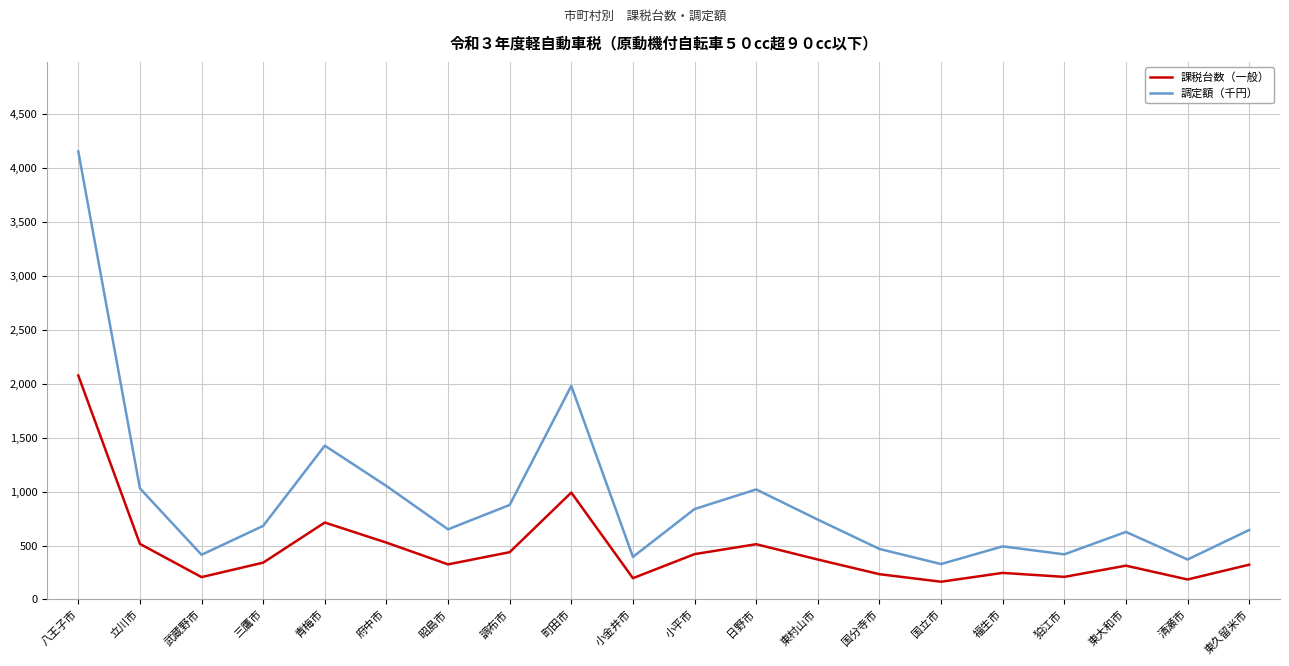

Read the 調定額（千円） value at 福生市.

492